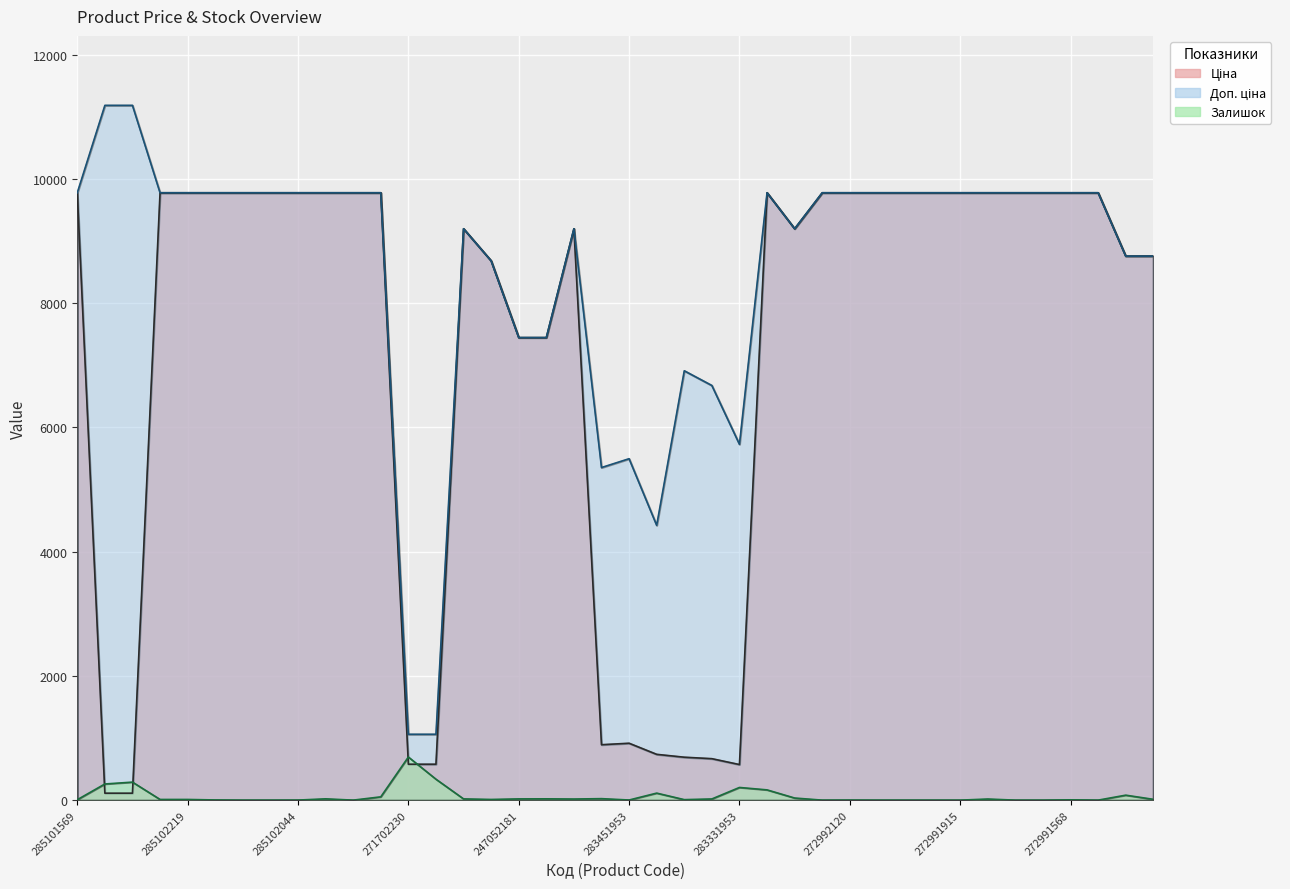

What is the label of the 11th point from the left?

285101915